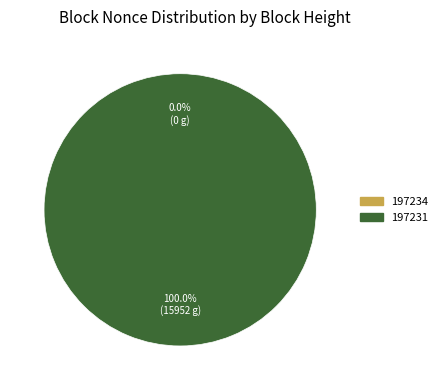

How much of the chart is everything except 197234?

100.0%